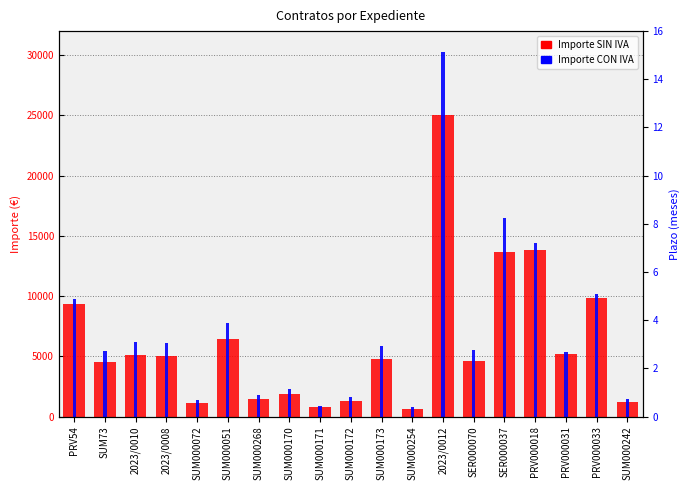

How many data points in Importe CON IVA are above 5533?

10